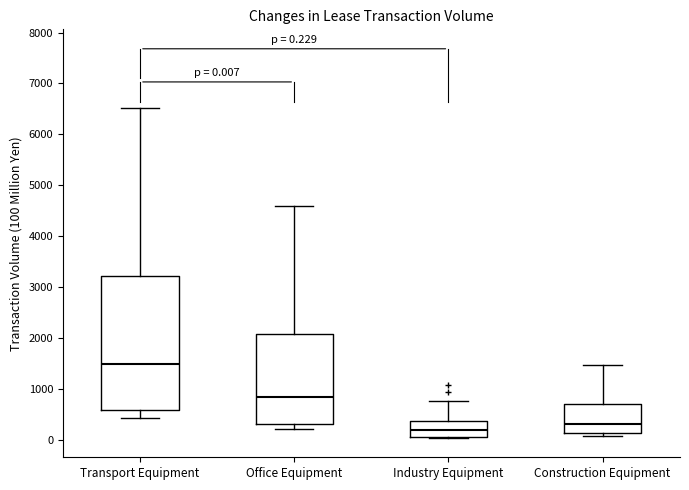

Which box has the highest median line?

Transport Equipment